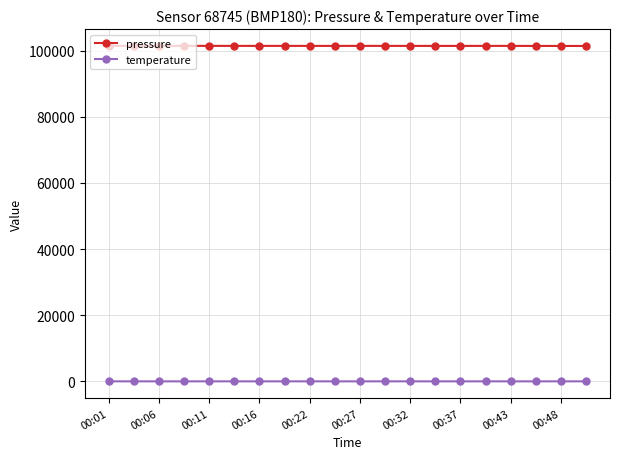

How many lines are shown in the chart?

2